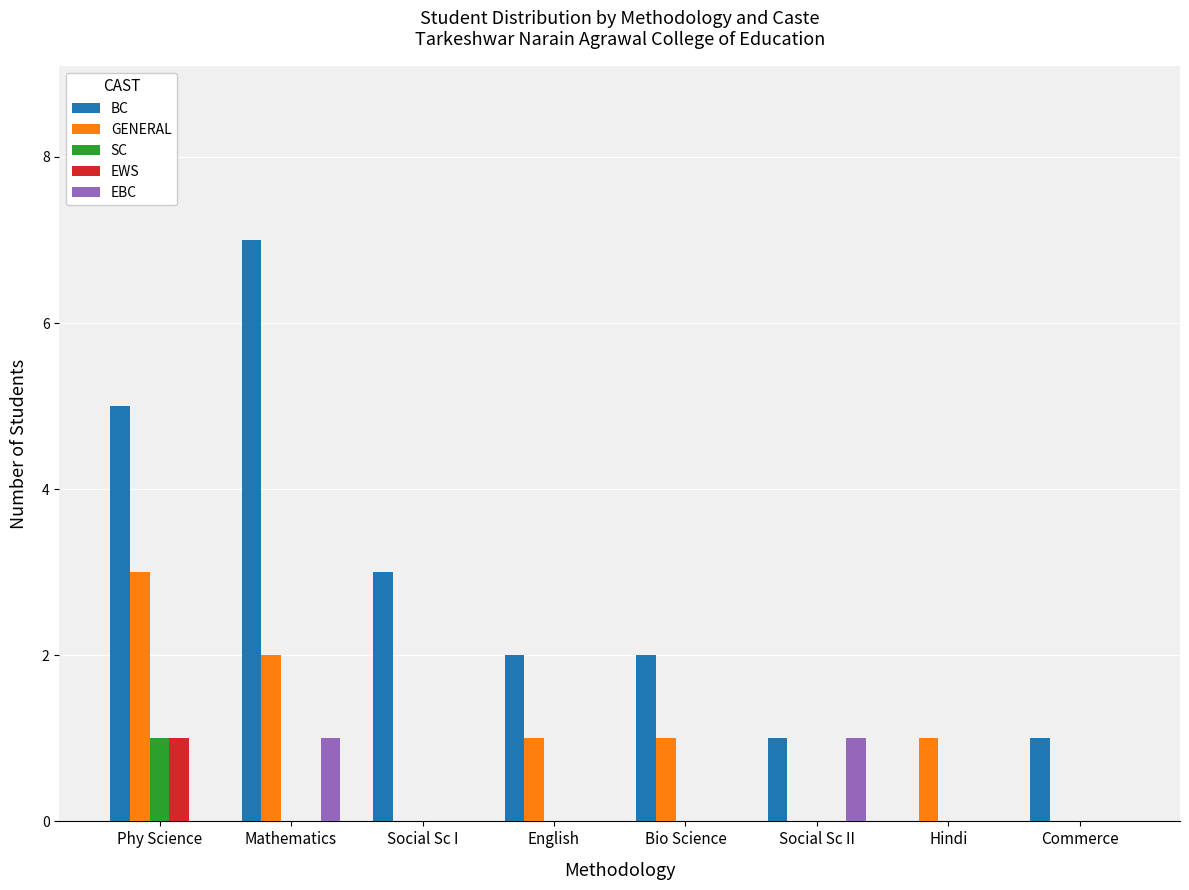

Reading right to left, extract all data points from this chart.

BC: 1	0	1	2	2	3	7	5
GENERAL: 0	1	0	1	1	0	2	3
SC: 0	0	0	0	0	0	0	1
EWS: 0	0	0	0	0	0	0	1
EBC: 0	0	1	0	0	0	1	0